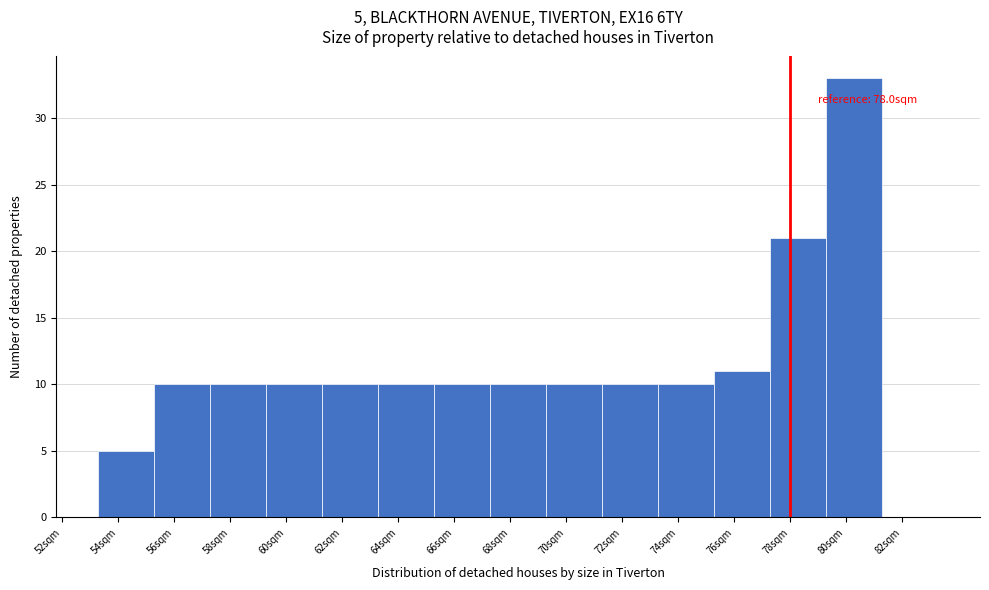

Over which range of the x-axis is the bar tallest?

79.3 to 81.3